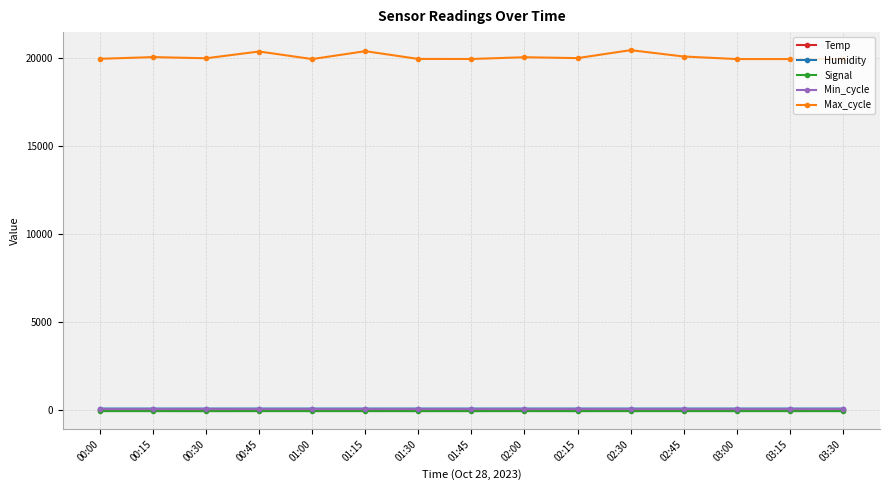

At how many categories does at least one series exceed 1582?

15